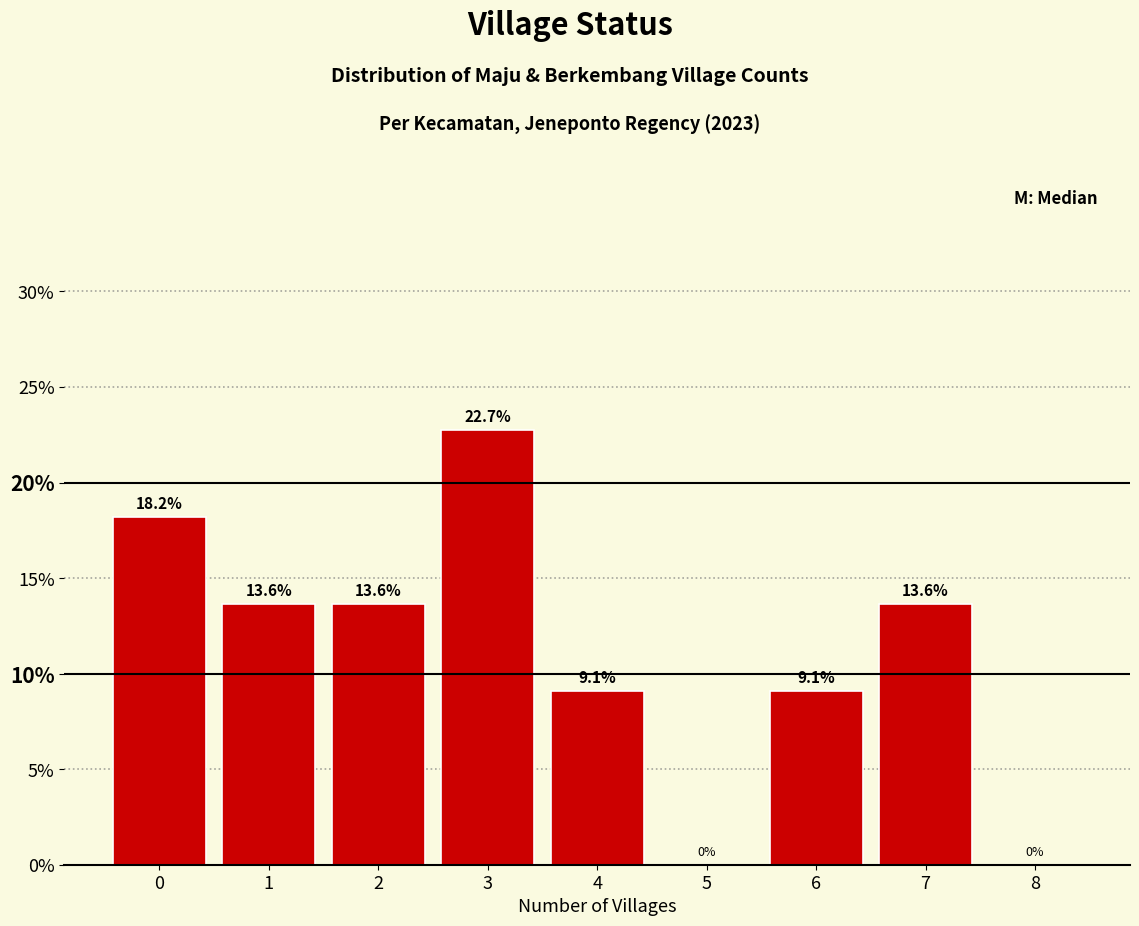

Reading left to right, list every bar in this chart as the range it spans on the x-axis followed by its height.

-0.5 to 0.5: 18.2
0.5 to 1.5: 13.6
1.5 to 2.5: 13.6
2.5 to 3.5: 22.7
3.5 to 4.5: 9.1
4.5 to 5.5: 0.0
5.5 to 6.5: 9.1
6.5 to 7.5: 13.6
7.5 to 8.5: 0.0